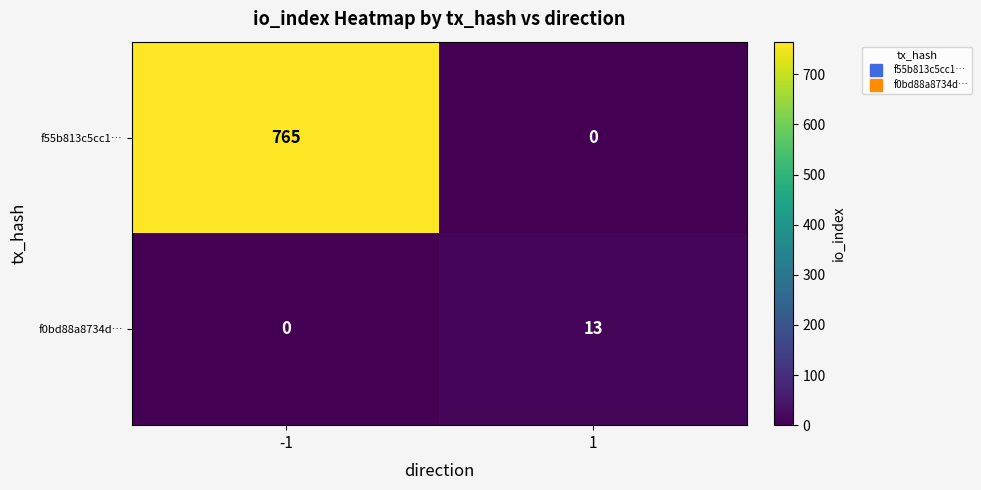

At which category is the sum across all series the highest?

-1